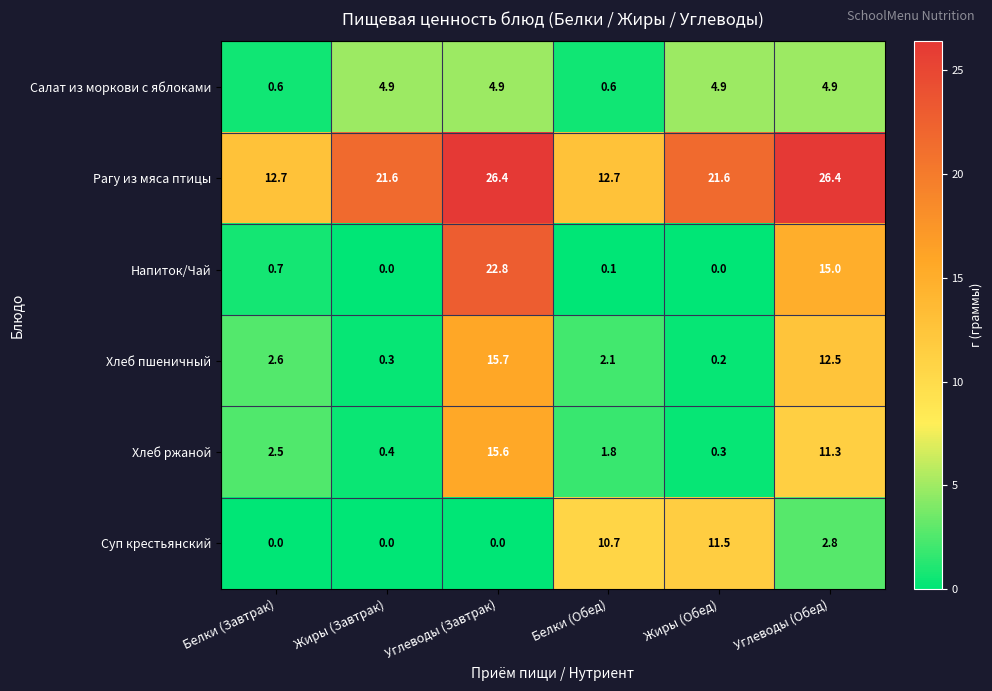

At Жиры (Обед), list the series in order from smallest to largest.

Напиток/Чай, Хлеб пшеничный, Хлеб ржаной, Салат из моркови с яблоками, Суп крестьянский, Рагу из мяса птицы